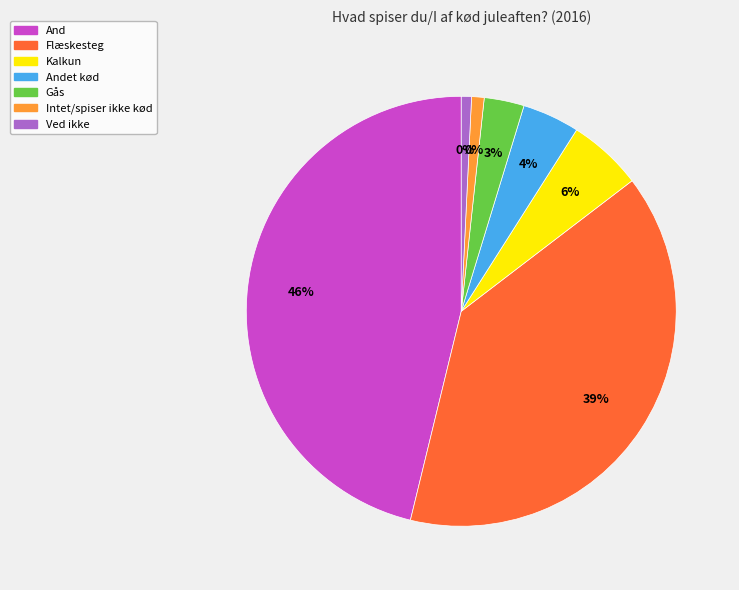

What is the change in value from Flæskesteg to Ved ikke?

-65.2